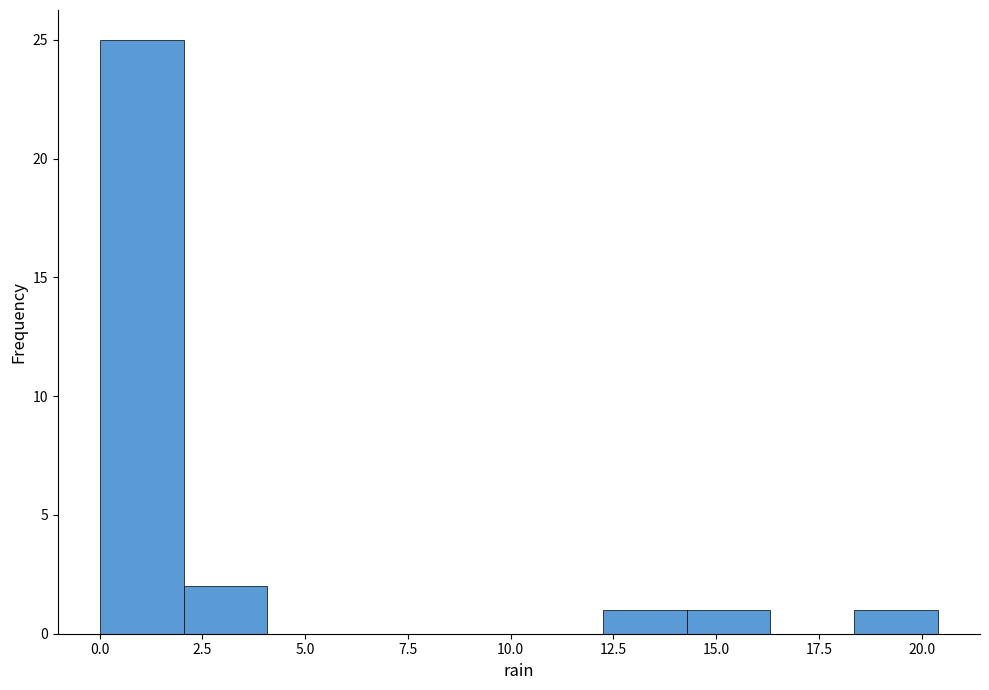

Reading left to right, transcribe this chart: for each bar, give the range it covers on the x-axis and its height. Neither the bar edges nor the heights are printed on the chart, so give them approximately, as read against the axes.

0.0 to 2.0: 25
2.0 to 4.0: 2
4.0 to 6.0: 0
6.0 to 8.0: 0
8.0 to 10.0: 0
10.0 to 12.0: 0
12.0 to 14.5: 1
14.5 to 16.5: 1
16.5 to 18.5: 0
18.5 to 20.5: 1